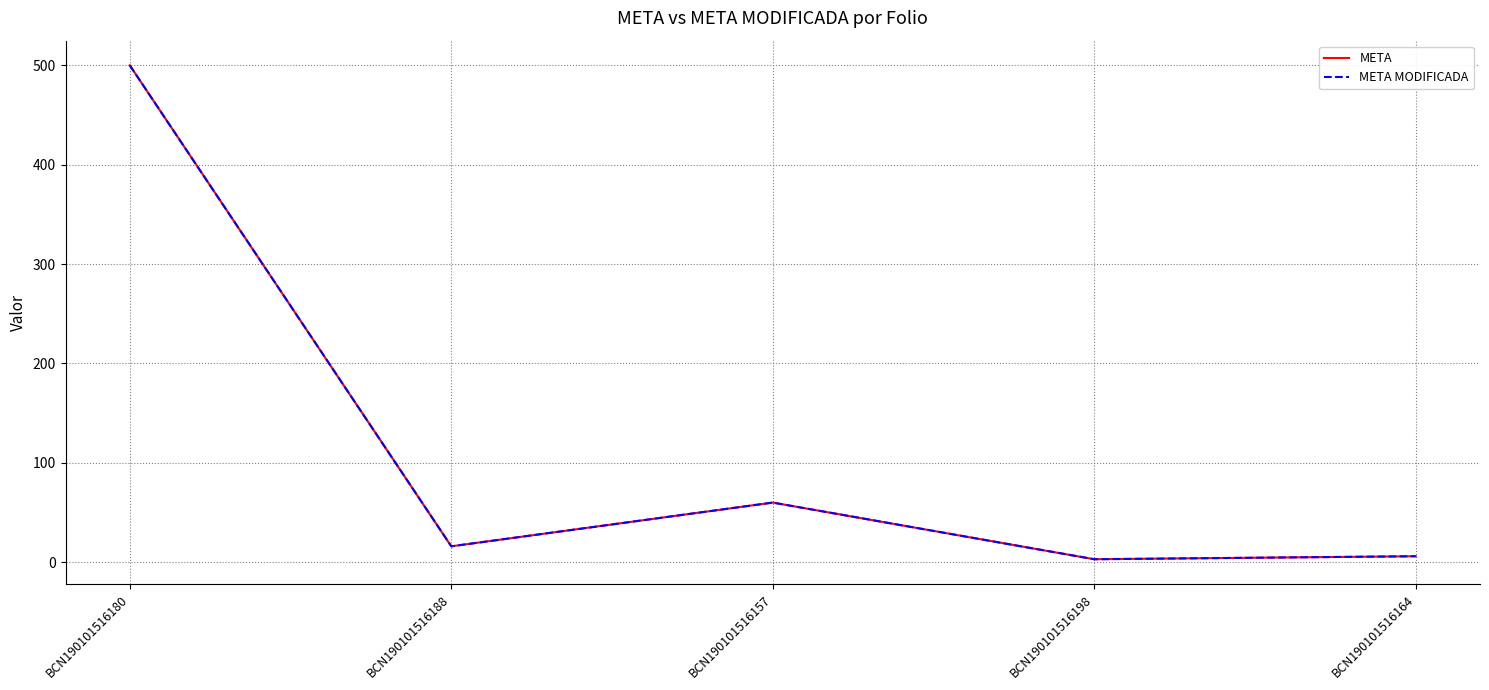

What is the sum of the META MODIFICADA values at BCN190101516188 and BCN190101516164?

22